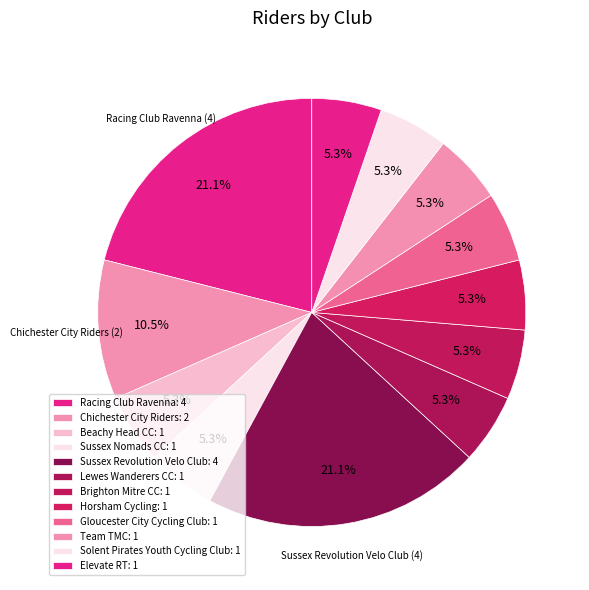

What is the ratio of the value at Lewes Wanderers CC to the value at Gloucester City Cycling Club?

1.0